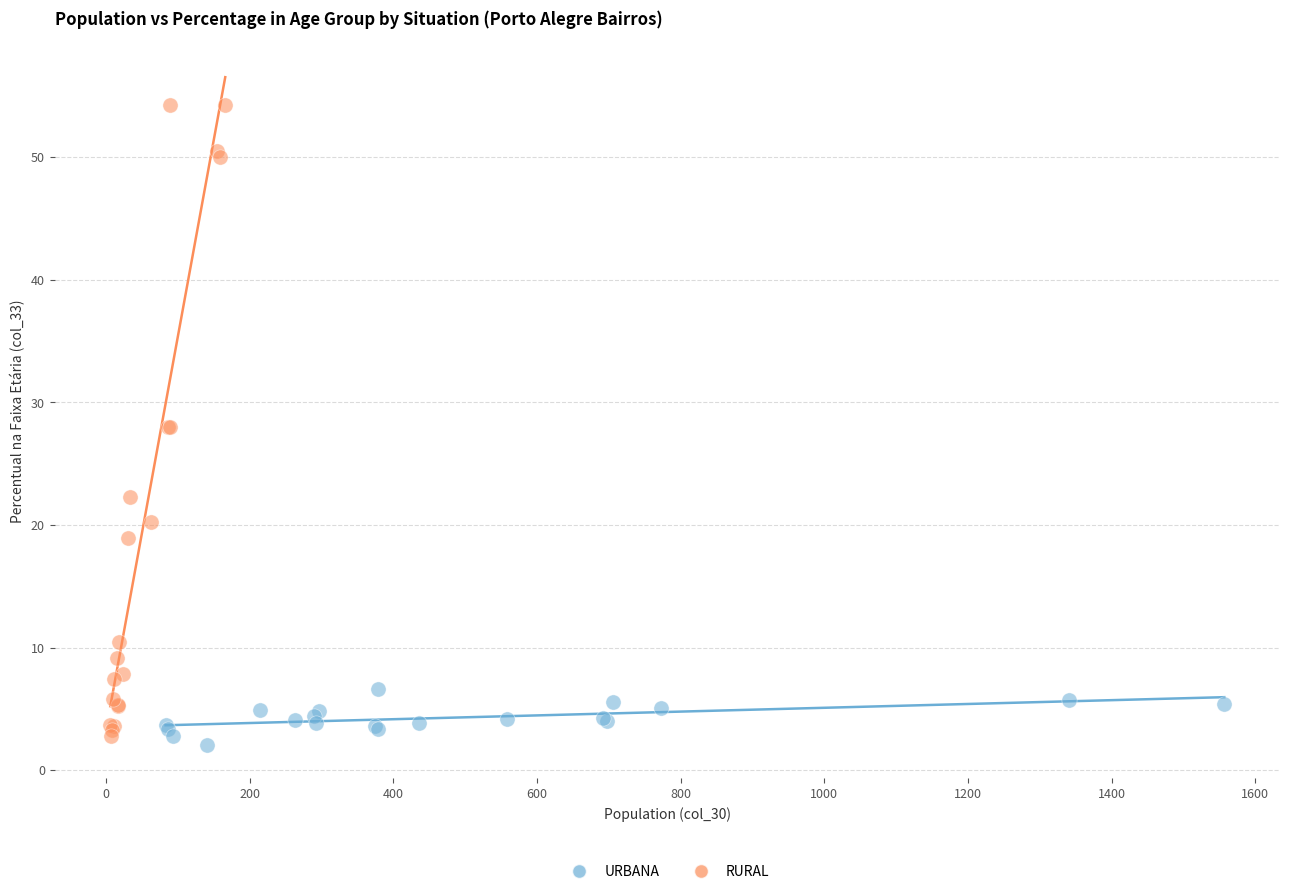

Which series has the widest spread of Y values?

RURAL